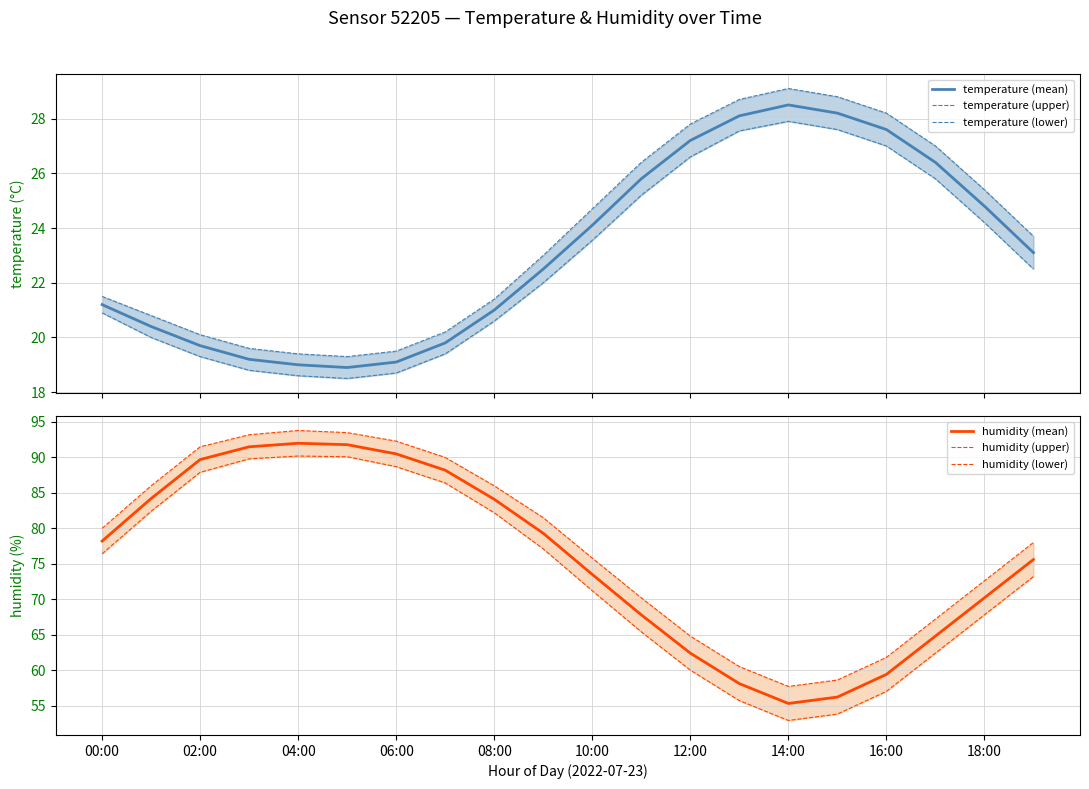

Which series has the largest total across all categories?

humidity (upper)